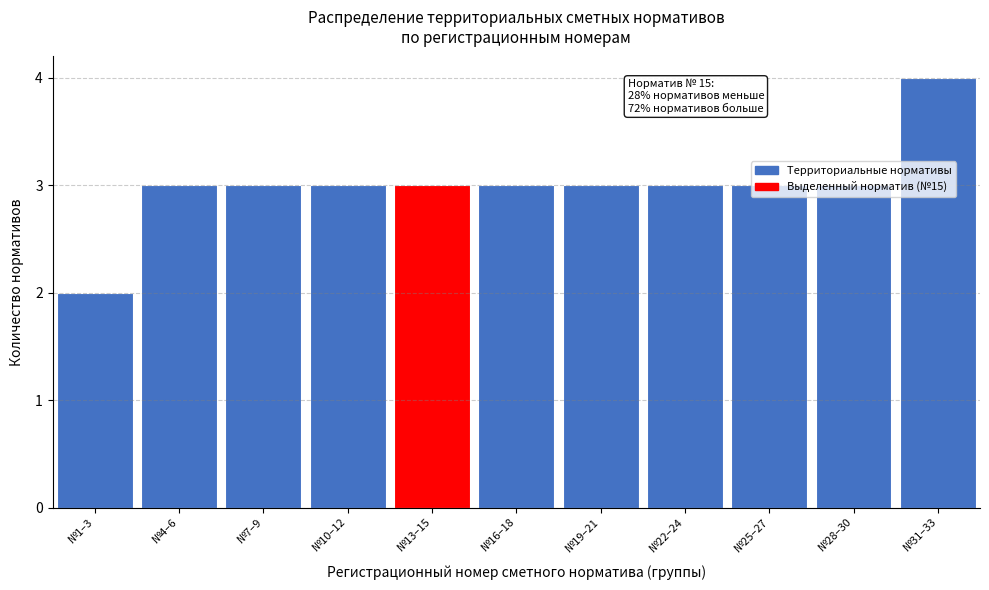

What is the label of the 9th bar from the right?

№7–9